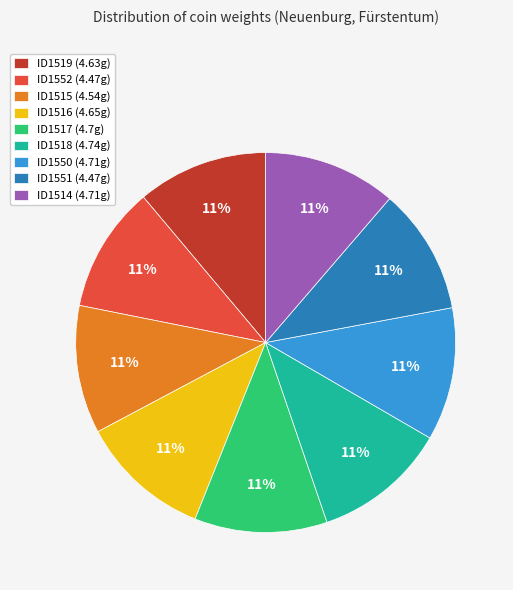

Count the number of slices in the pie.

9